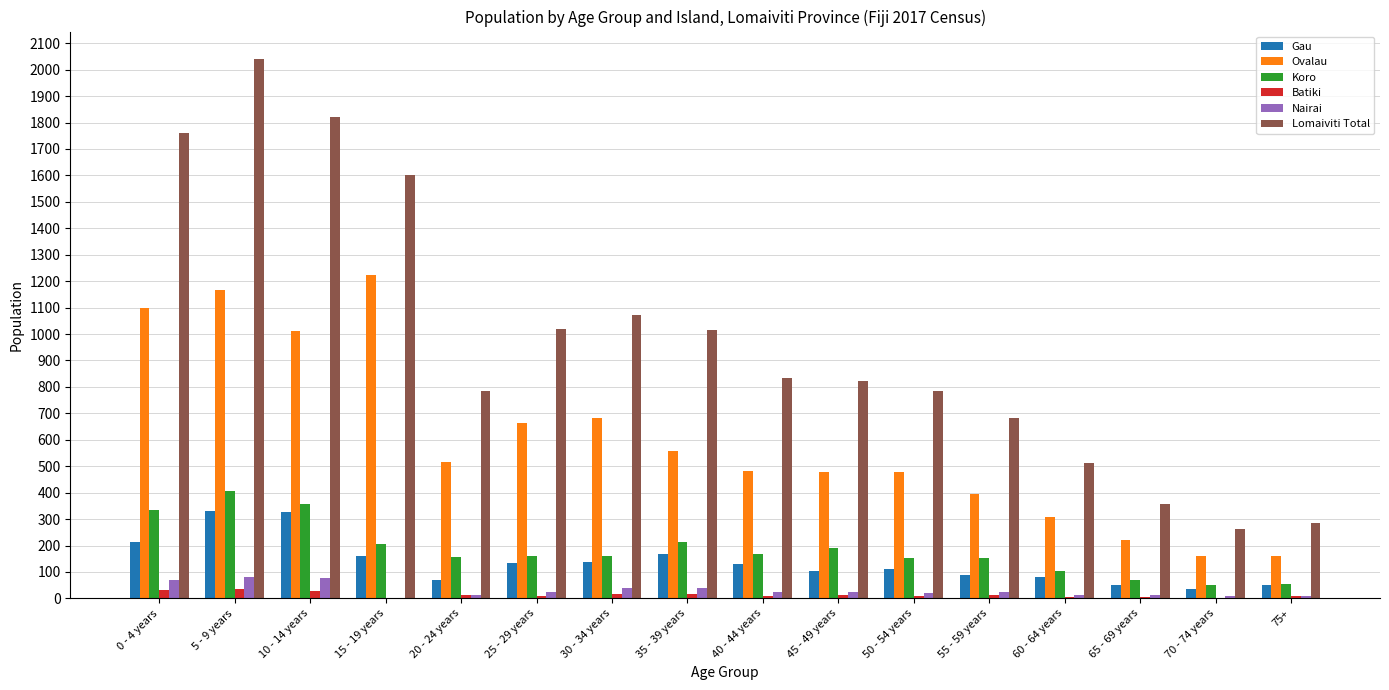

What value does the Lomaiviti Total series have at 55 - 59 years, to the nearest 100?

700